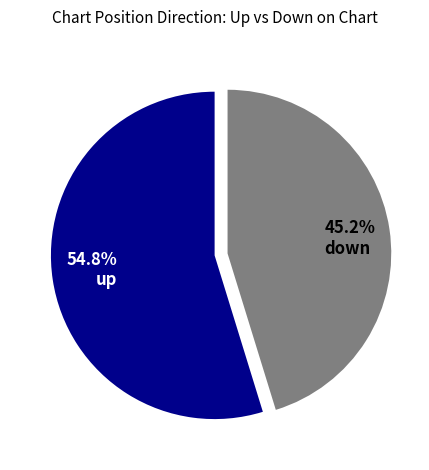

Which category has the smallest portion of the pie?

down